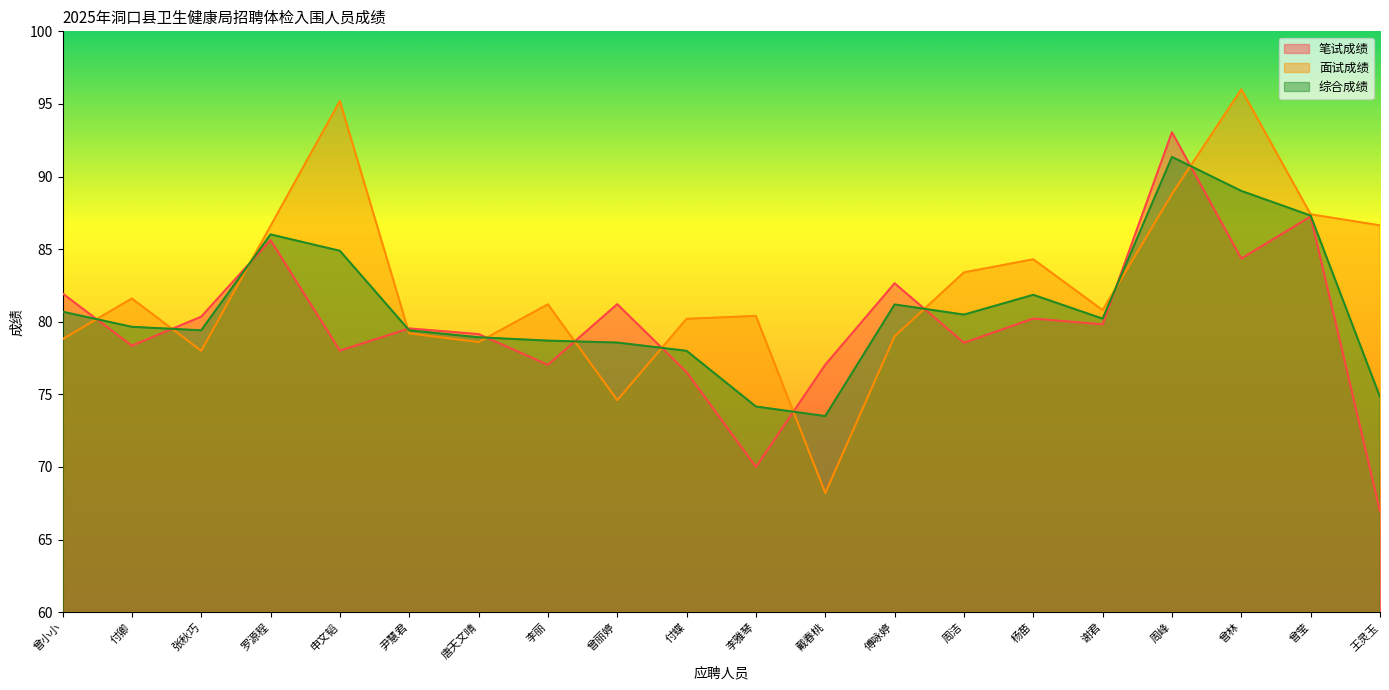

What are all the series names shown in the legend?

笔试成绩, 面试成绩, 综合成绩